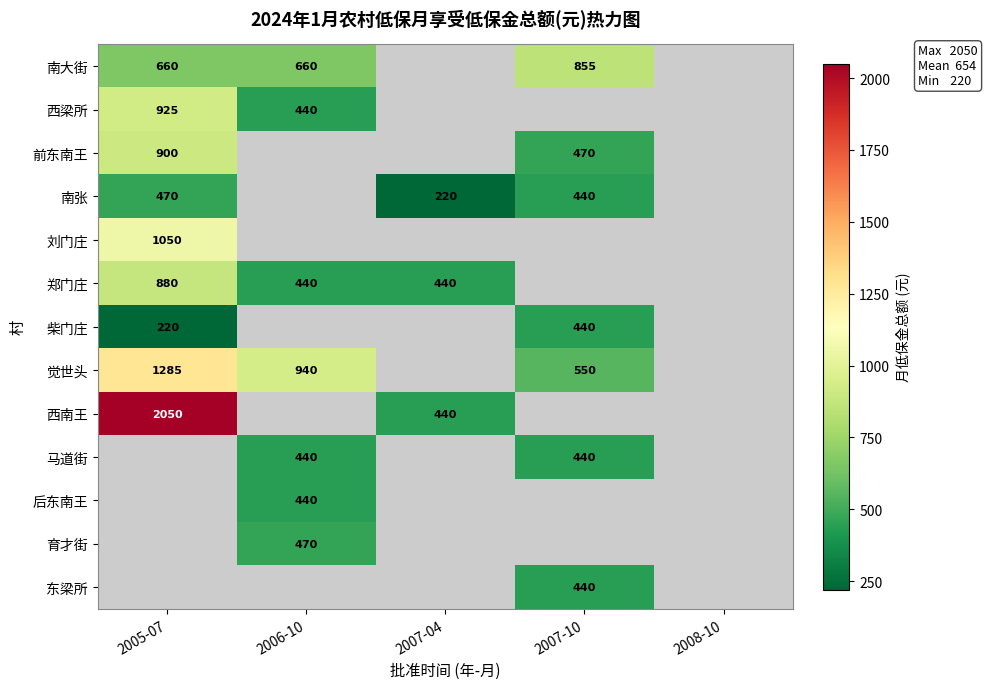

The value of 南大街 at 2005-07 is 306. True or false?

False